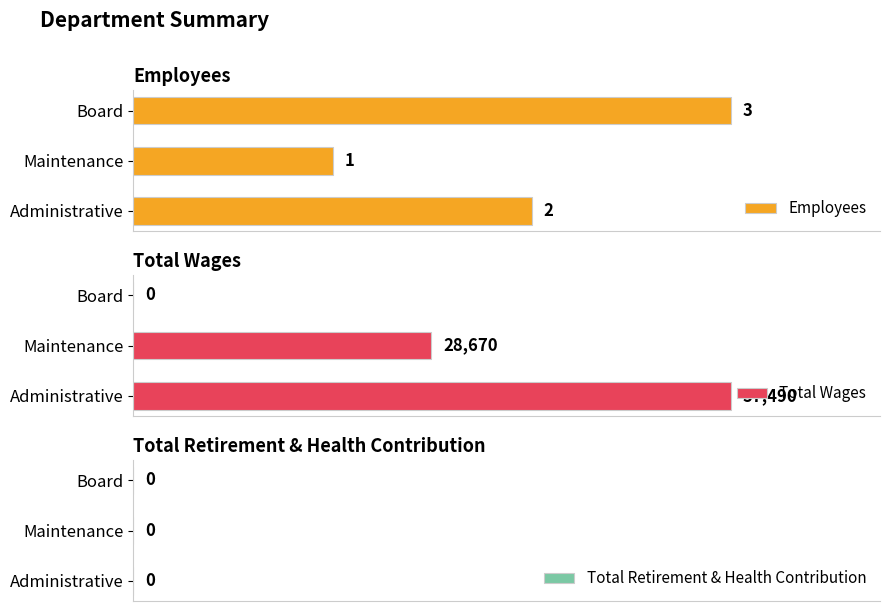

How many positive values does the Total Wages series have?

2